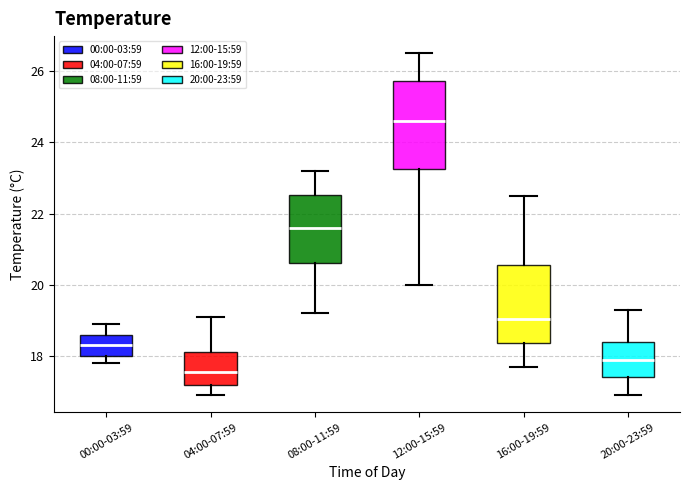

Reading left to right, read every box against the y-axis: the position of its median line, the range the box covers, and the ends of its whiskers. The values are not printed on the chart, so give them approximately, as read against the axis.

00:00-03:59: median 18.4, box 18.0 to 18.6, whiskers 17.8 to 19.0
04:00-07:59: median 17.6, box 17.2 to 18.2, whiskers 17.0 to 19.2
08:00-11:59: median 21.6, box 20.6 to 22.6, whiskers 19.2 to 23.2
12:00-15:59: median 24.6, box 23.2 to 25.8, whiskers 20.0 to 26.6
16:00-19:59: median 19.0, box 18.4 to 20.6, whiskers 17.8 to 22.6
20:00-23:59: median 18.0, box 17.4 to 18.4, whiskers 17.0 to 19.4